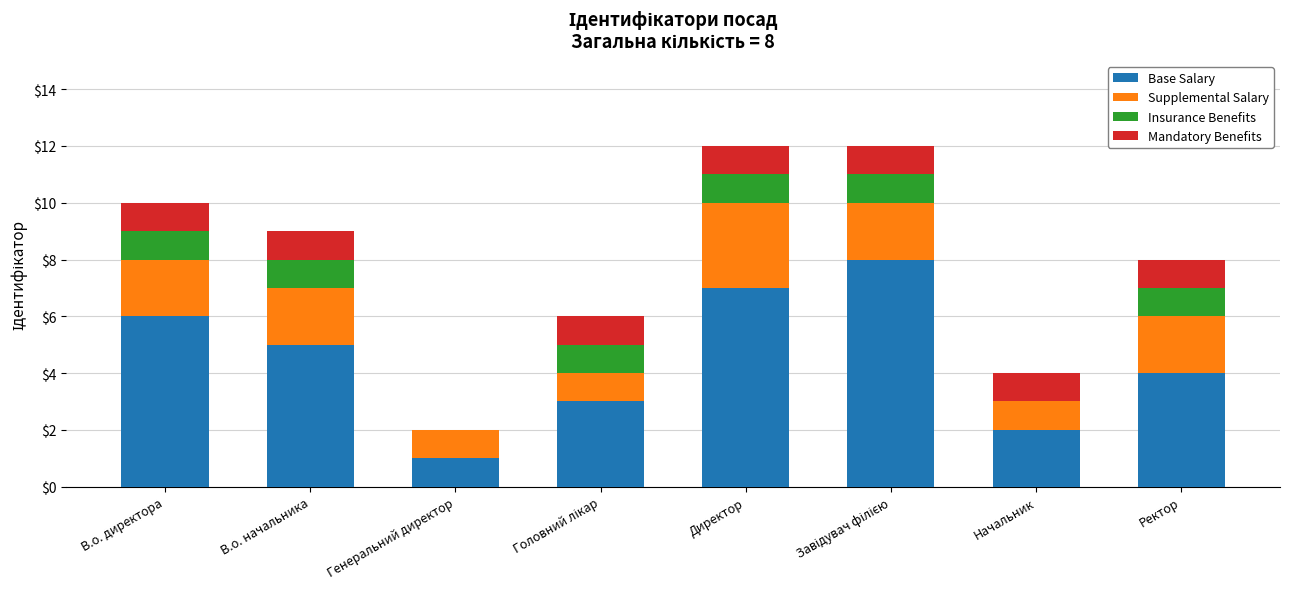

True or false: Base Salary has a value of 1 at Генеральний директор.

True